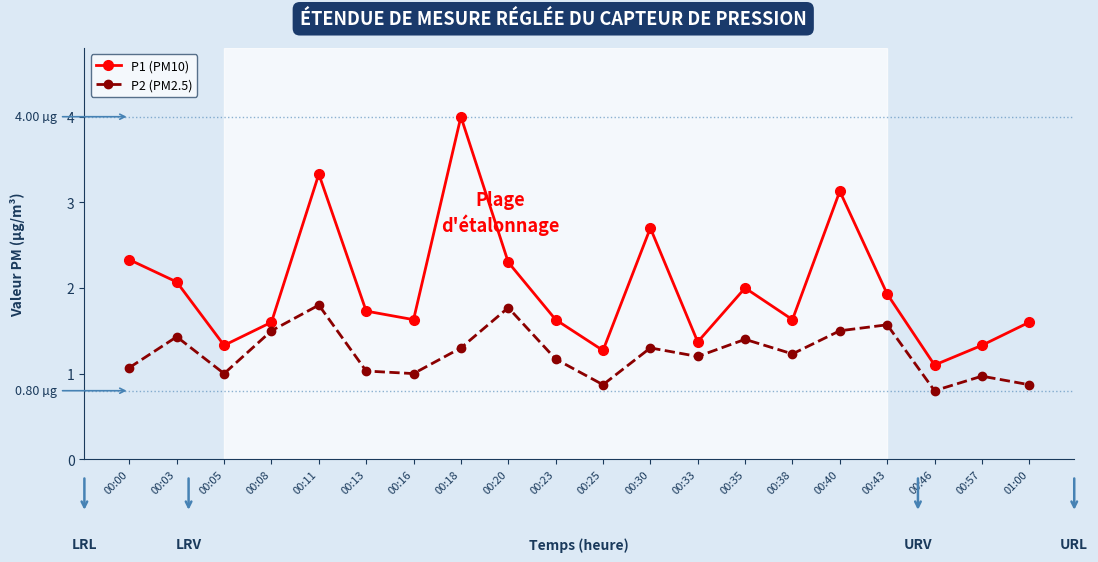

Is this an area chart (filled region under the line)?

No